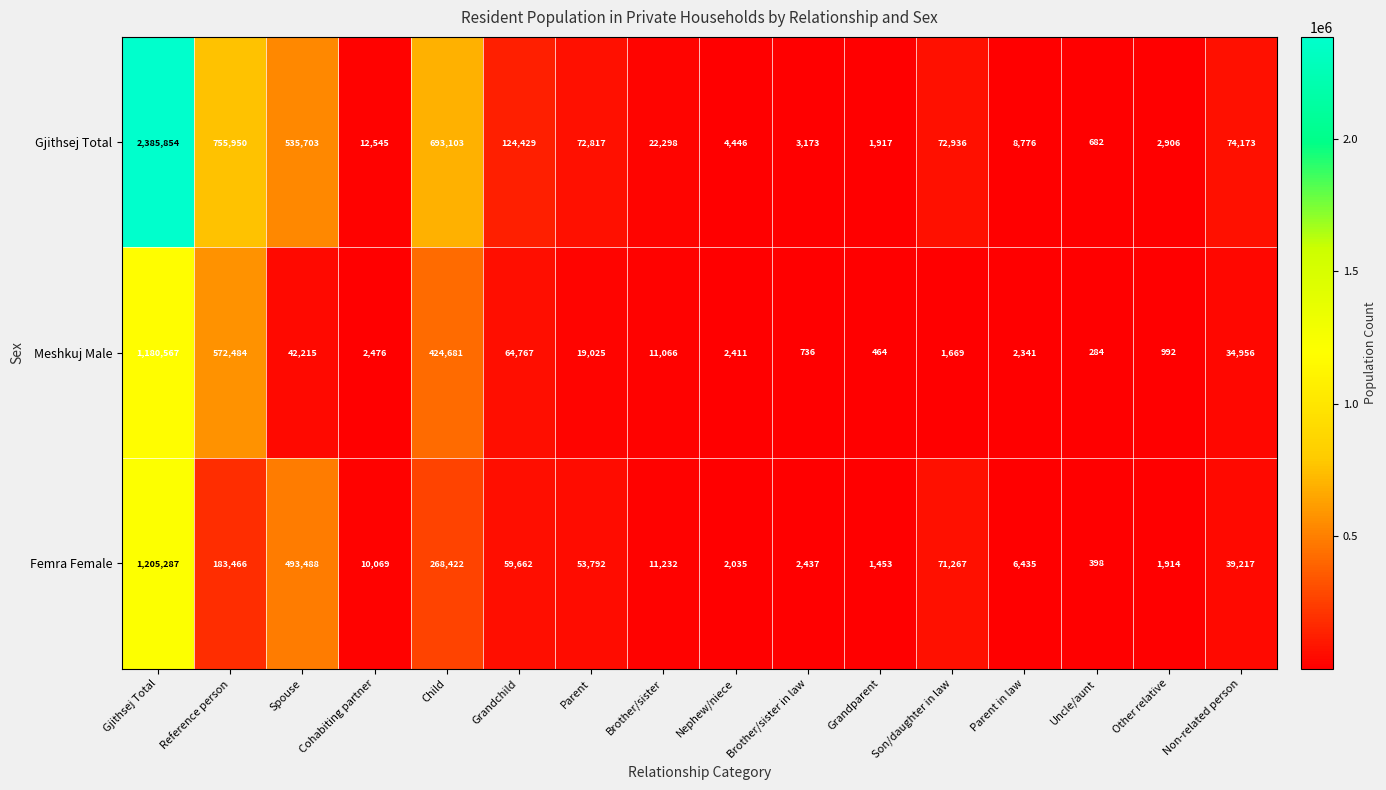

What is the highest value of the Femra Female series?

1205287